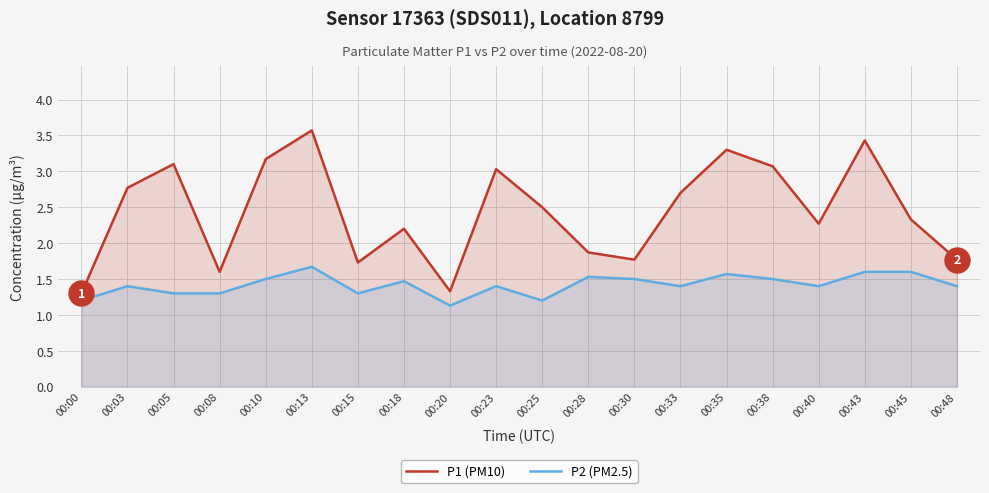

How many lines are shown in the chart?

2